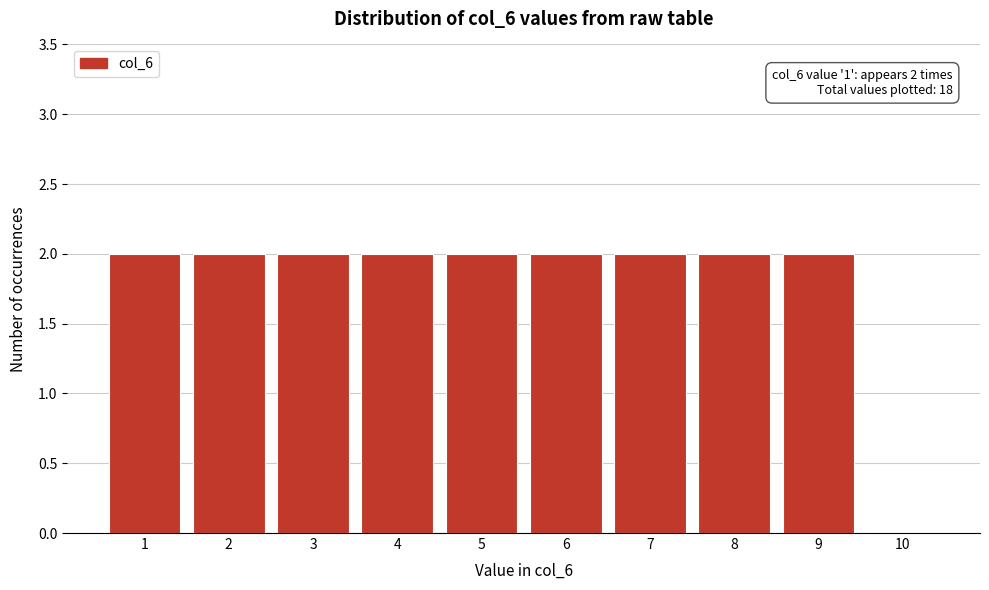

Reading right to left, transcribe all the data shown in this chart.

10=0	9=2	8=2	7=2	6=2	5=2	4=2	3=2	2=2	1=2